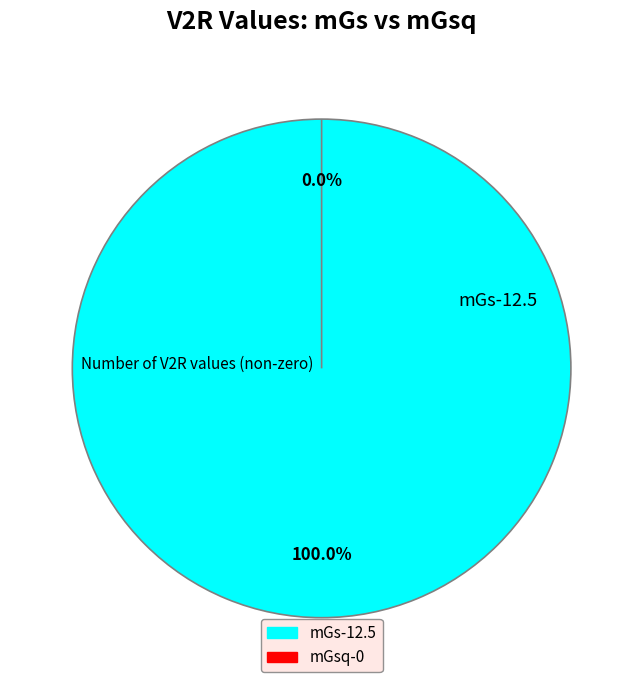

How many slices are in this pie chart?

2